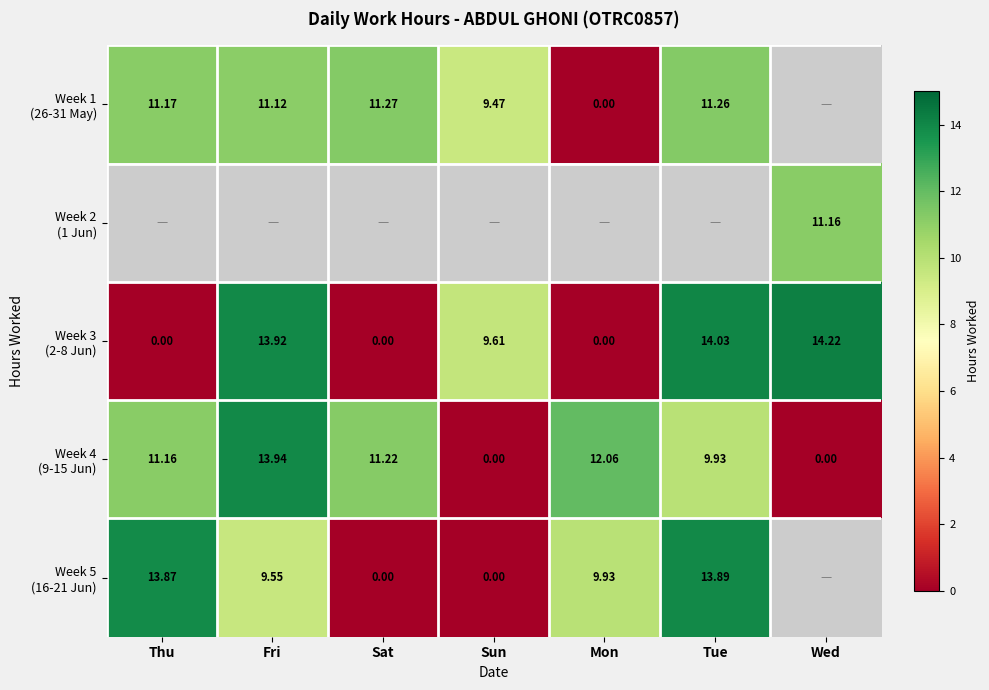

At which label is Week 4 (9-15 Jun) closest to 6?

Tue